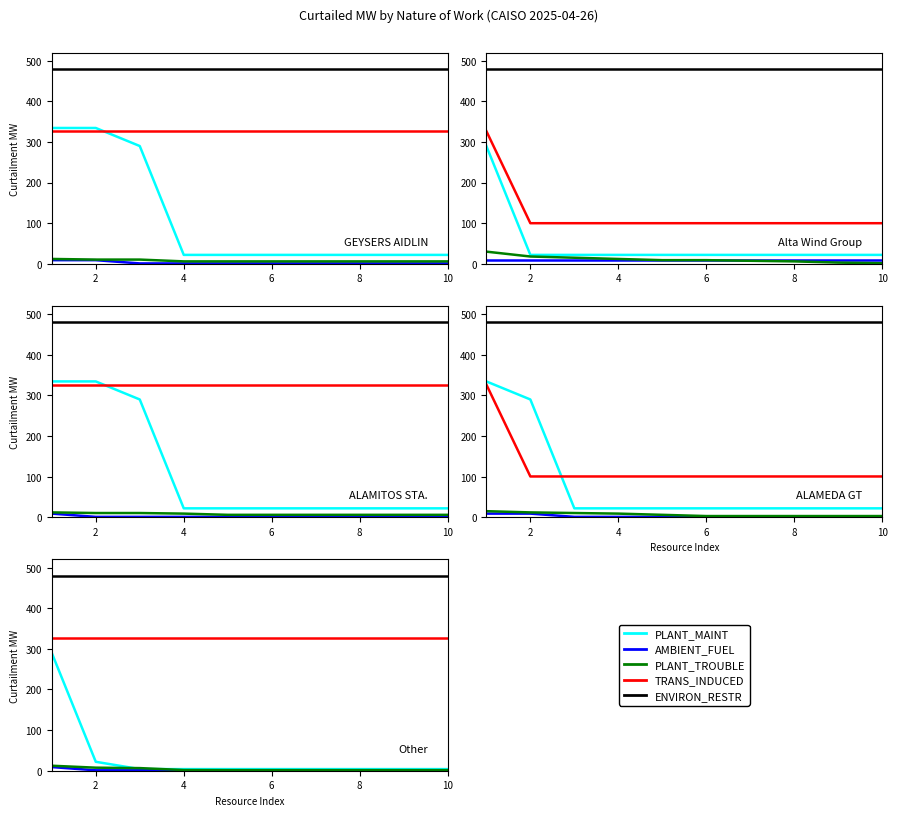

What is the difference between the maximum and minimum values in the AMBIENT_FUEL series?

8.0